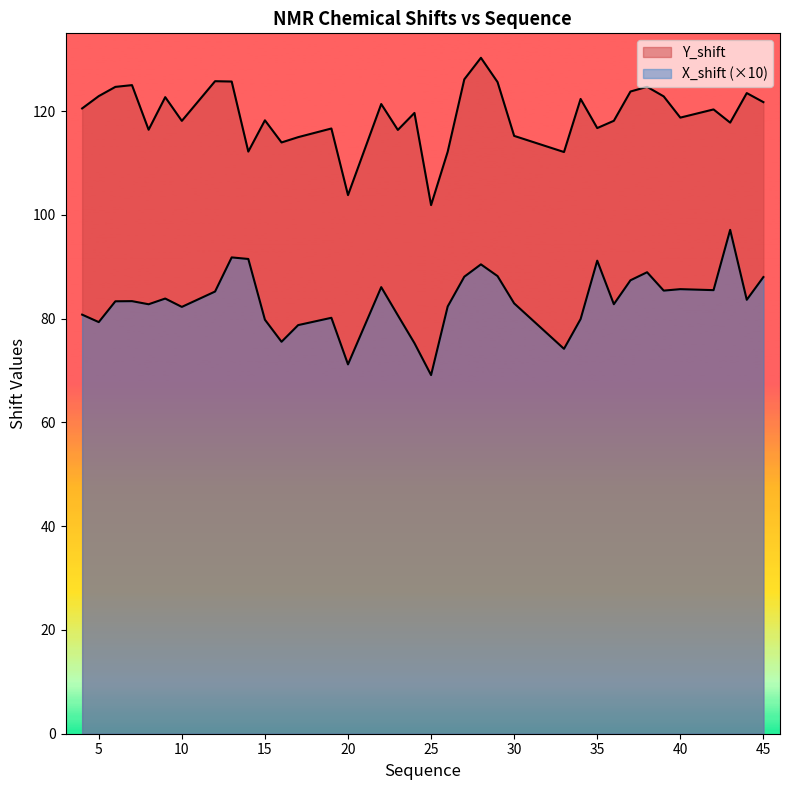

Rank the series by their average value, from lowest to highest.

X_shift, Y_shift